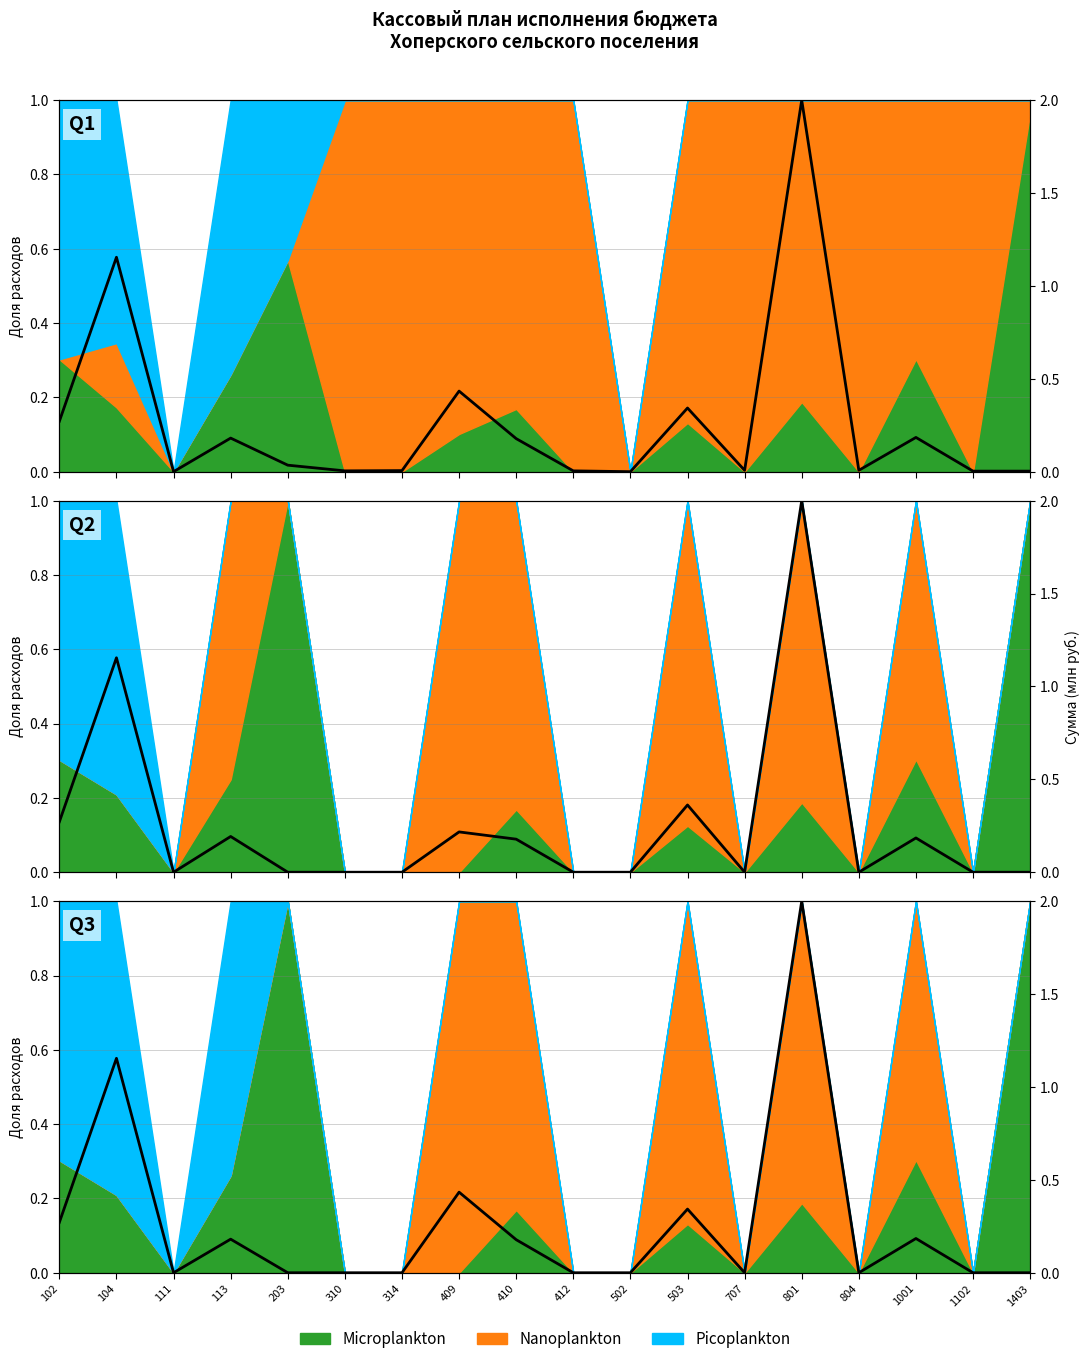

List the labels in order of value, largest first.

801, 104, 409, 503, 102, 1001, 113, 410, 111, 203, 310, 314, 412, 502, 707, 804, 1102, 1403